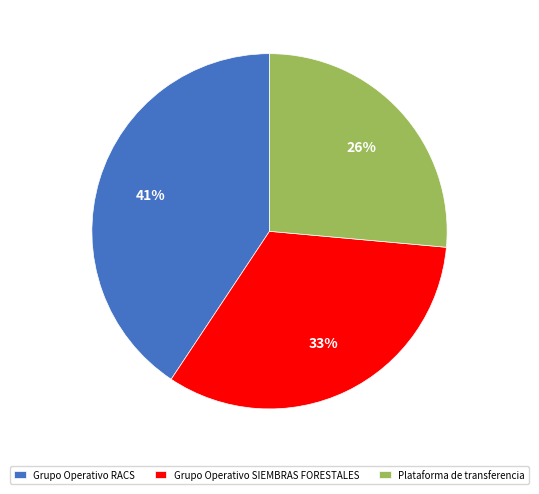

What is the smallest slice in the pie chart?

Plataforma de transferencia